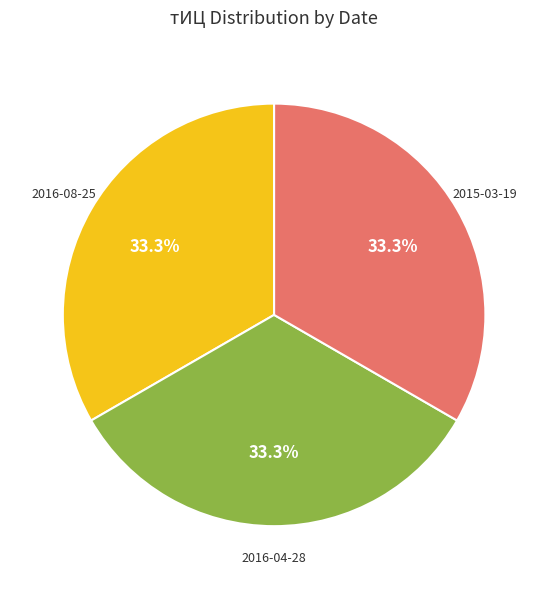

Is it true that 2016-04-28 is 26% of the pie?

False